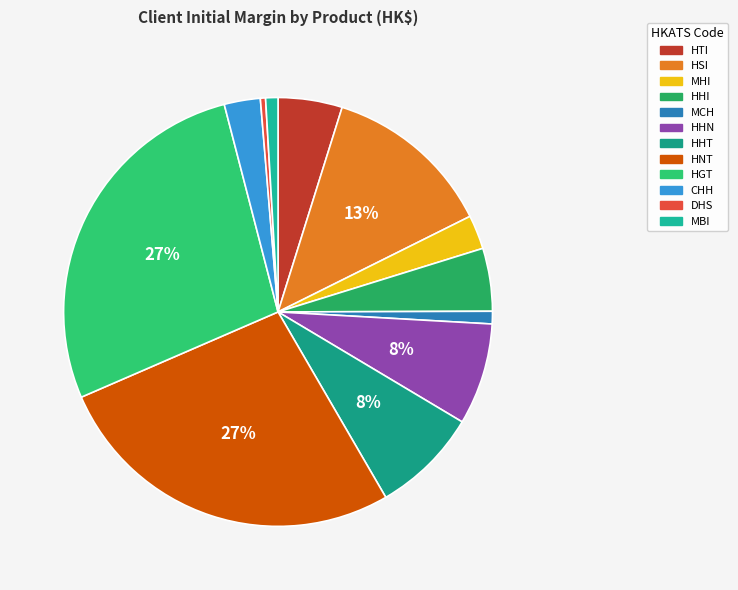

True or false: DHS accounts for 0% of the total.

True